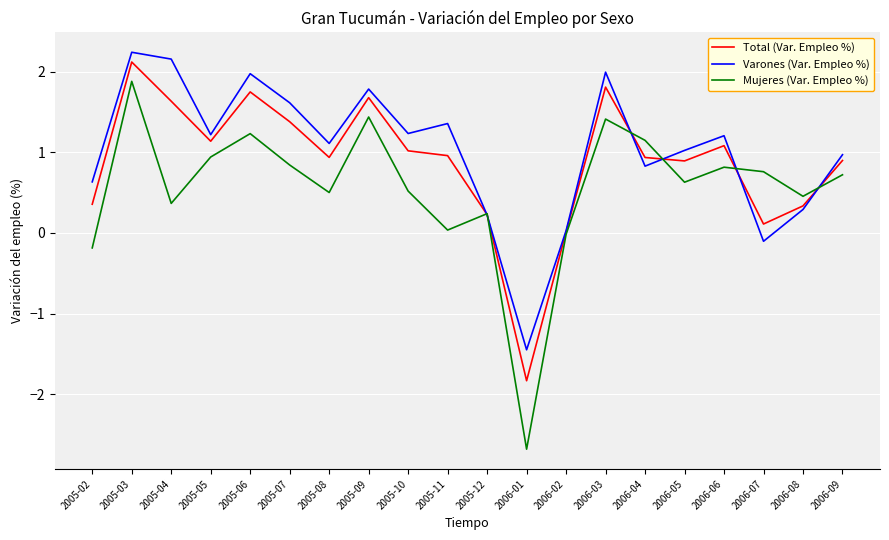

What value does the Varones (Var. Empleo %) series have at 2006-08?

0.3